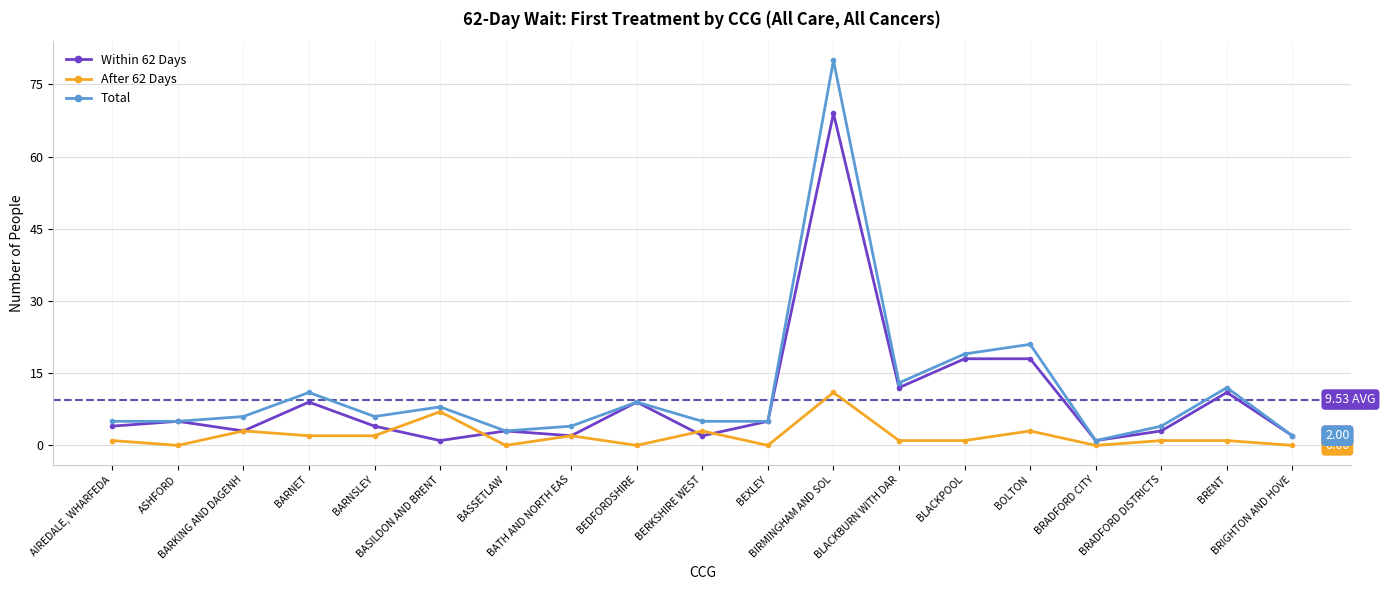

Is it true that Total equals 6 at BARKING AND DAGENH?

True